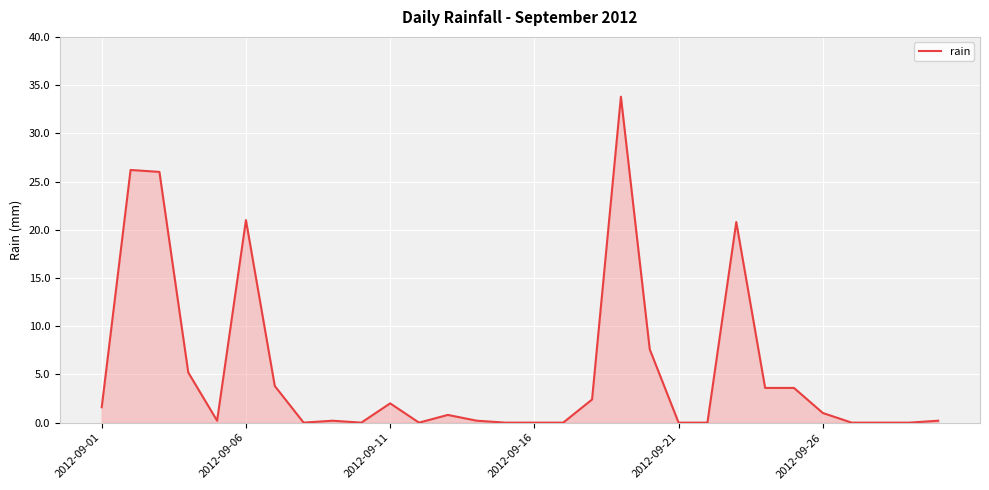

True or false: there are more than 1 points higher than both neighbors.

True